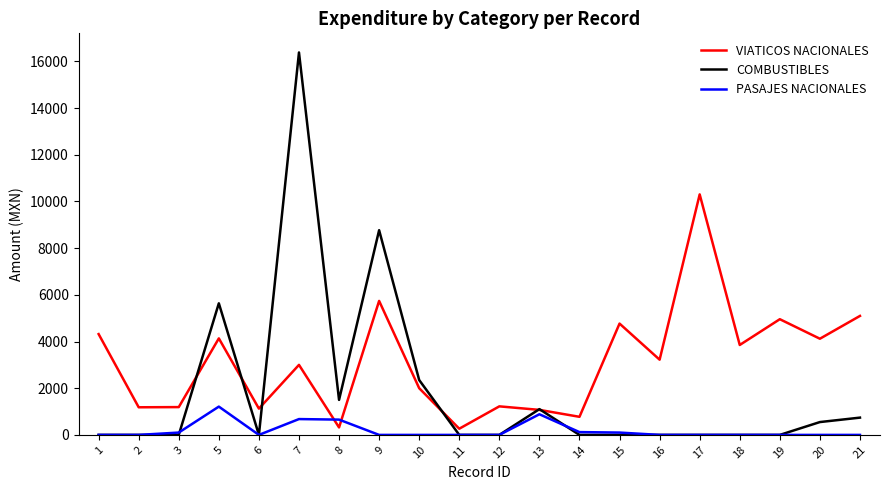

Which label corresponds to the largest value in the chart?

7